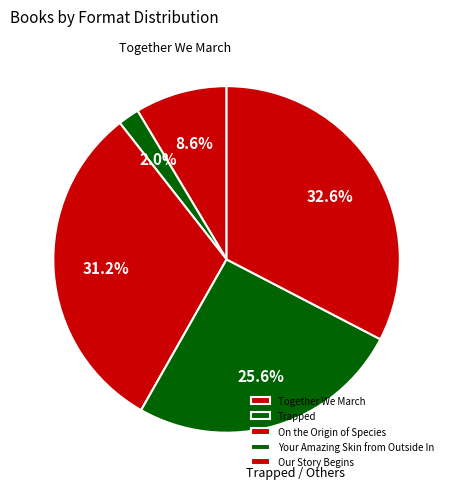

Approximately how many times larger is the value at Your Amazing Skin from Outside In compared to Together We March?

3.0